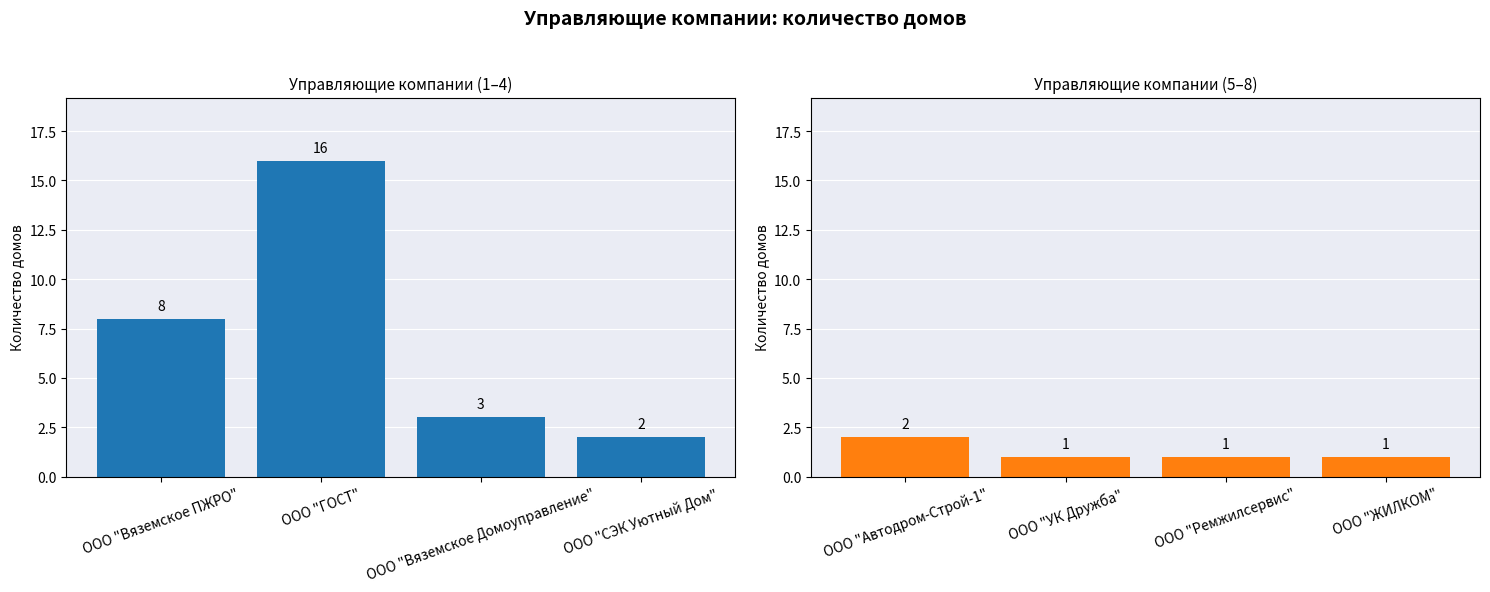

What is the difference between the second highest and minimum values in the Количество домов (1) series?

6